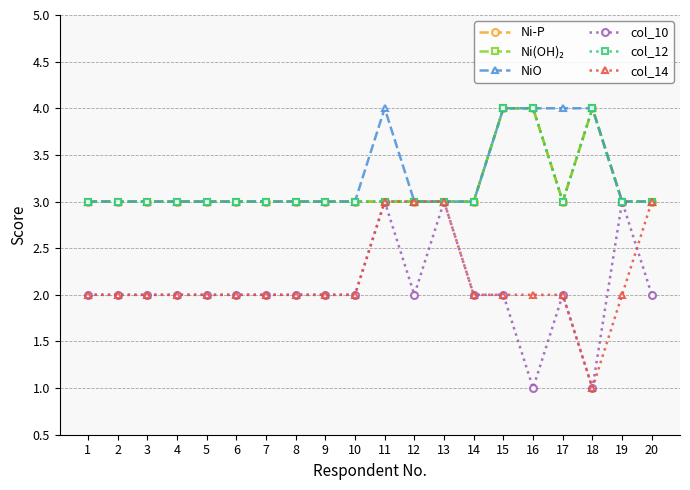

True or false: col_12 has a value of 1 at 13.

False